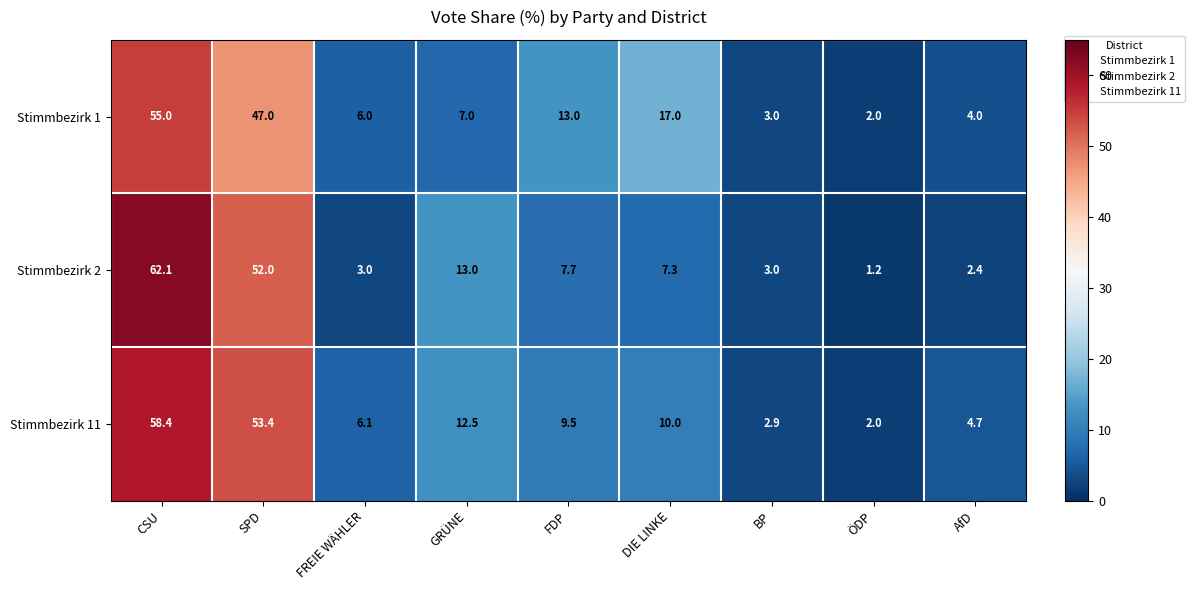

The value of Stimmbezirk 11 at DIE LINKE is 10.0. True or false?

True